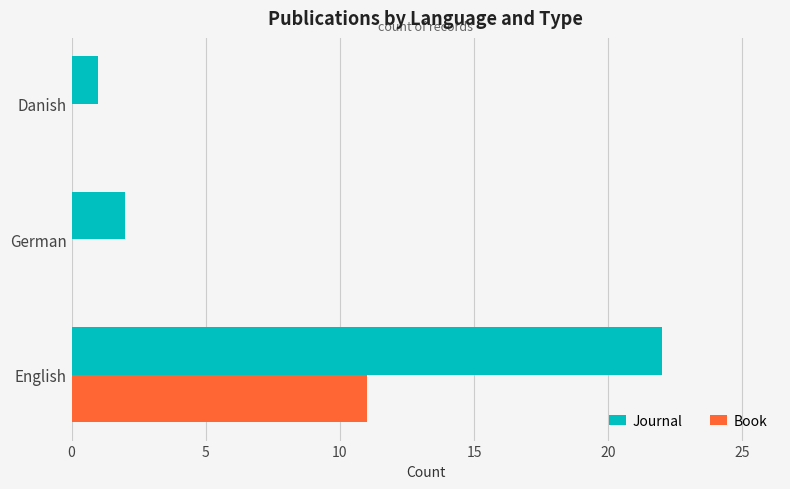

Count the number of data series in this chart.

2